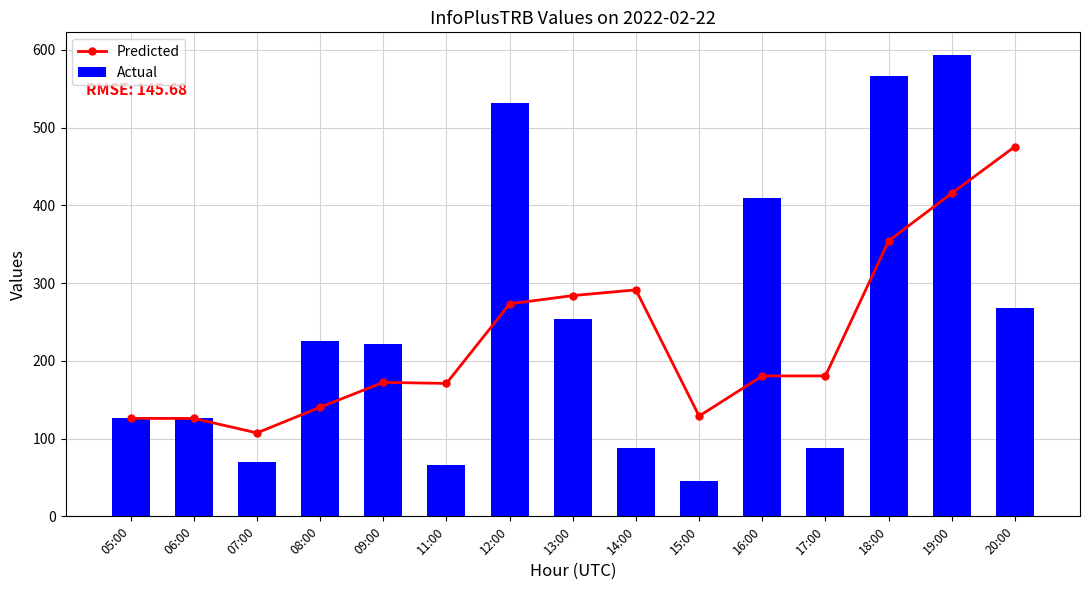

True or false: Predicted has a value of 354.3 at 18:00.

True